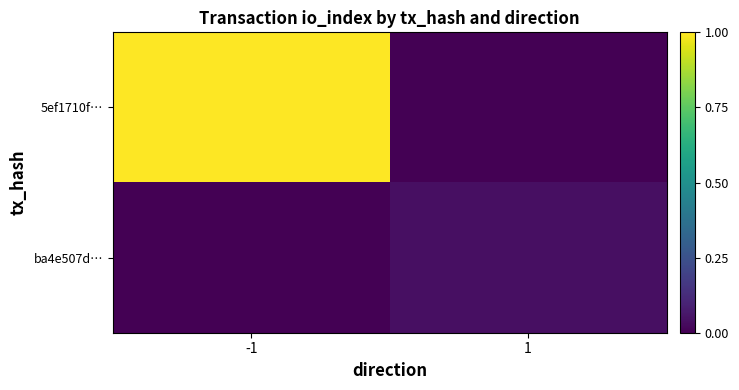

Reading right to left, what are all the values shown in this chart?

5ef1710f…: 1=0.0	-1=1.0
ba4e507d…: 1=0.0	-1=0.0